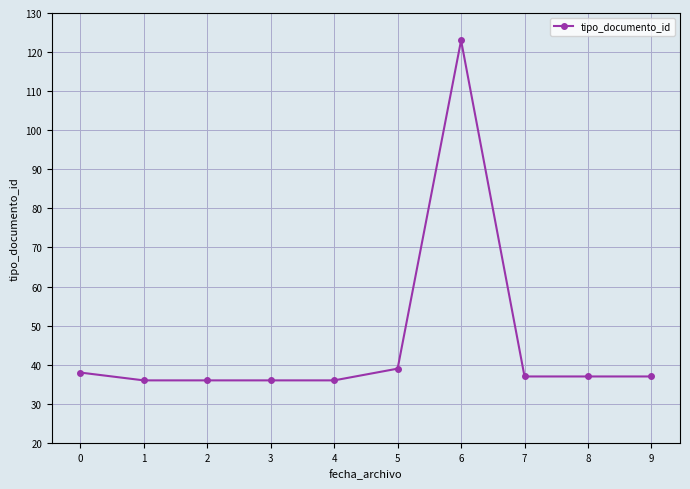

Which has a higher value, 2 or 9?

9